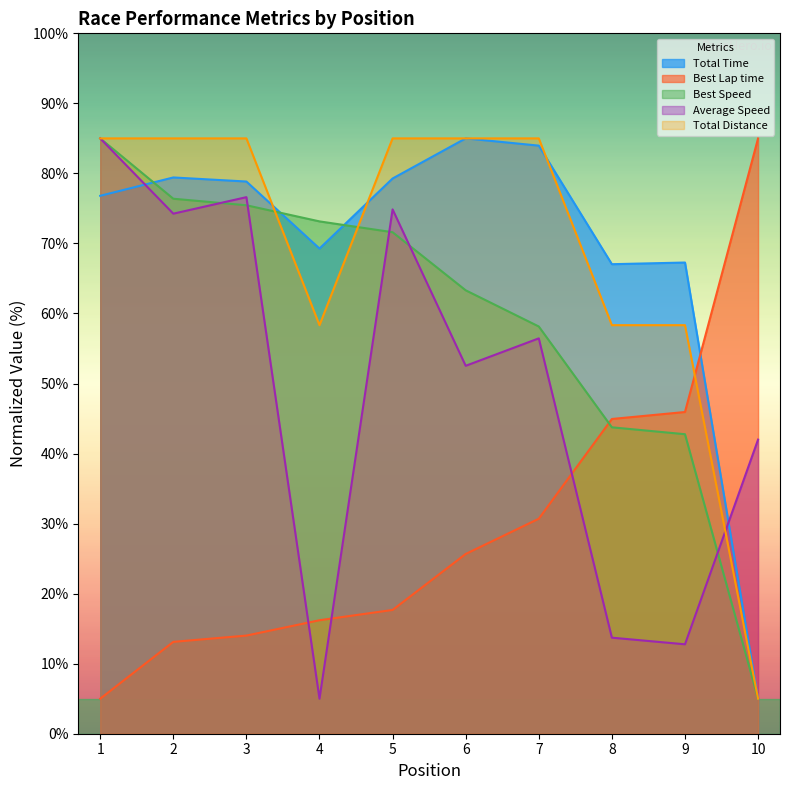

Reading left to right, list all the values displayed in this chart.

Total Time: 76.8	79.4	78.8	69.3	79.3	85.0	84.0	67.0	67.3	5.0
Best Lap time: 5.0	13.1	14.0	16.2	17.7	25.7	30.7	44.9	45.9	85.0
Best Speed: 85.0	76.4	75.5	73.1	71.6	63.3	58.1	43.7	42.8	5.0
Average Speed: 85.0	74.3	76.6	5.0	74.9	52.5	56.4	13.7	12.8	42.0
Total Distance: 85.0	85.0	85.0	58.3	85.0	85.0	85.0	58.3	58.3	5.0